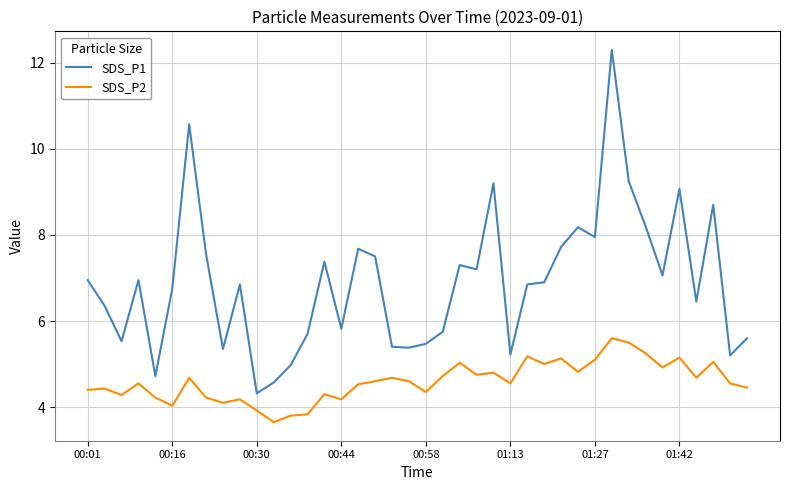

True or false: SDS_P2 and SDS_P1 intersect in this chart.

False